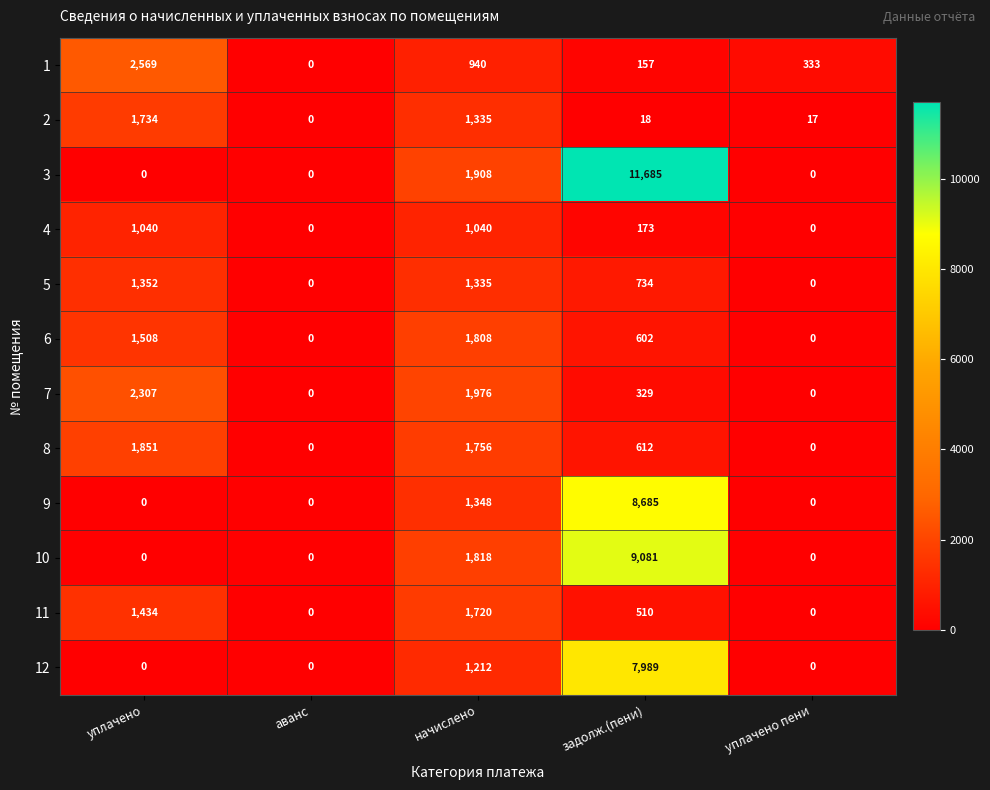

Count the number of categories in the chart.

5